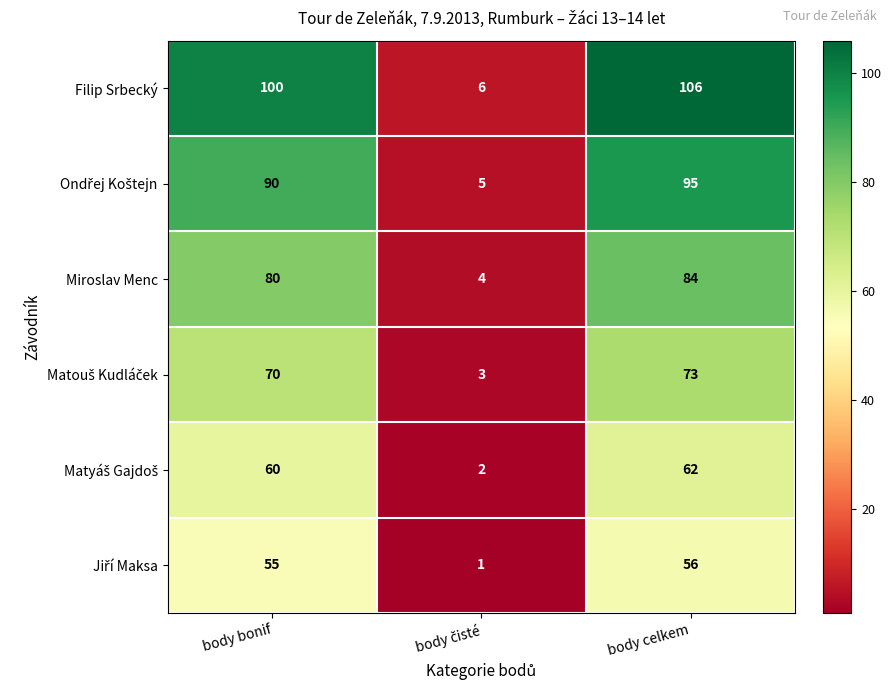

Which series has the widest spread of values?

Filip Srbecký